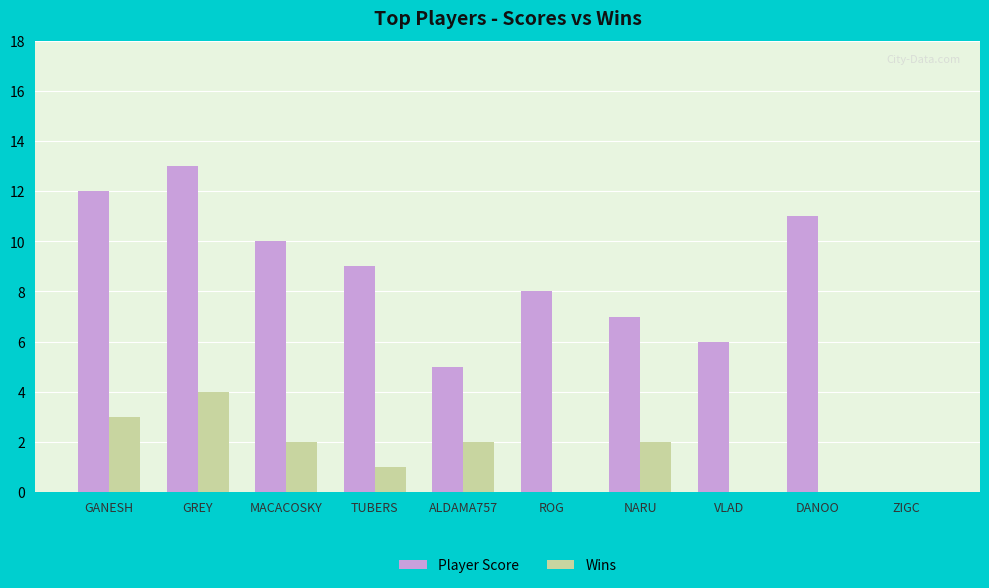

What is the total value across all series at DANOO?

11